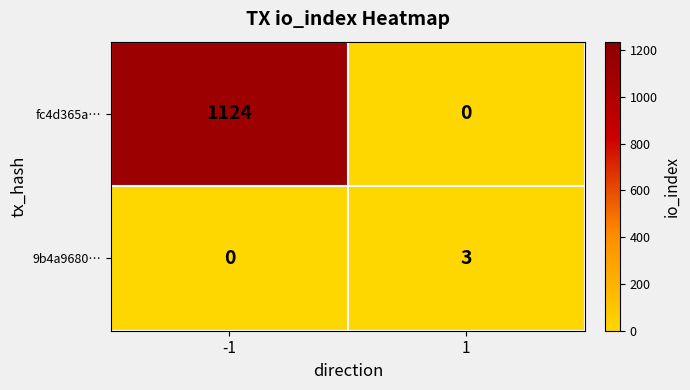

What is the greatest value displayed?

1124